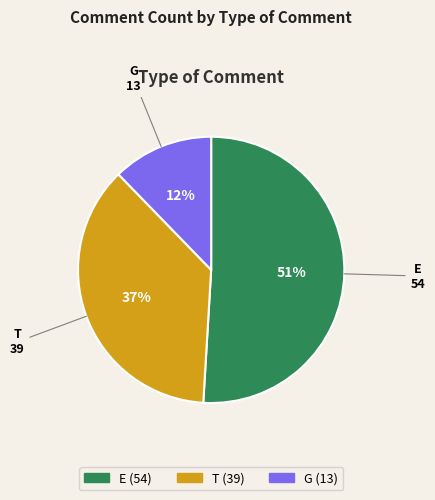

Which has a higher value, G or E?

E